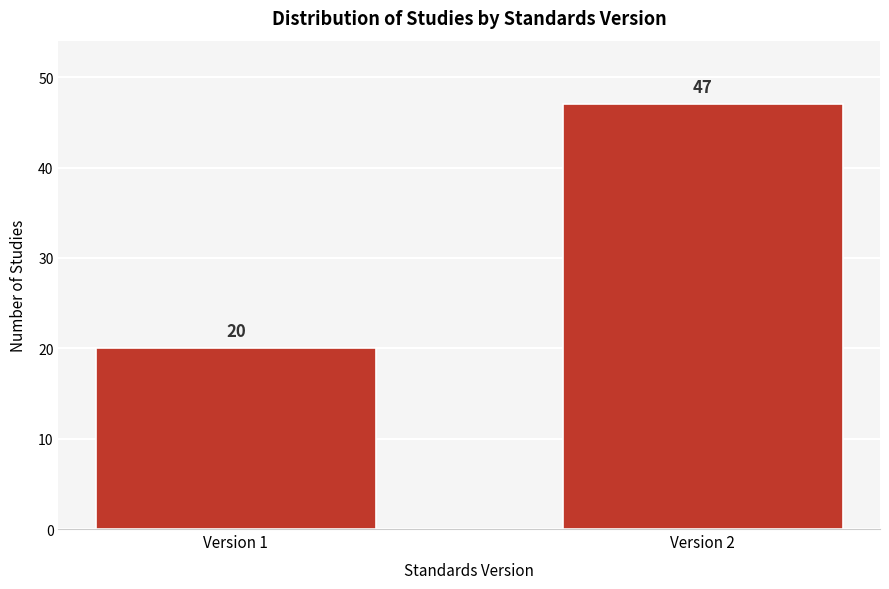

Reading left to right, what are all the values shown in this chart?

Version 1=20	Version 2=47